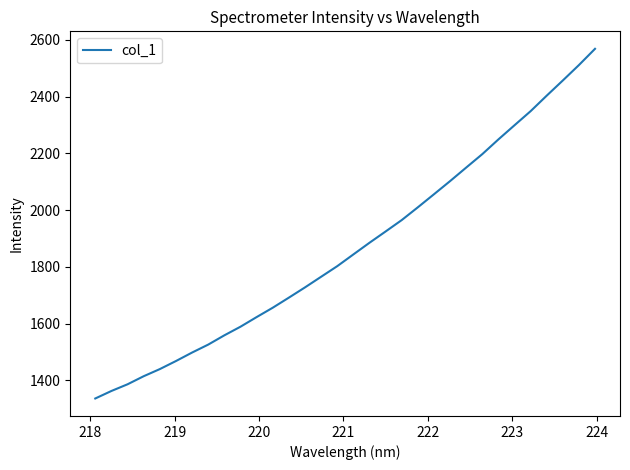

What is the difference between the maximum and minimum values?

1231.8